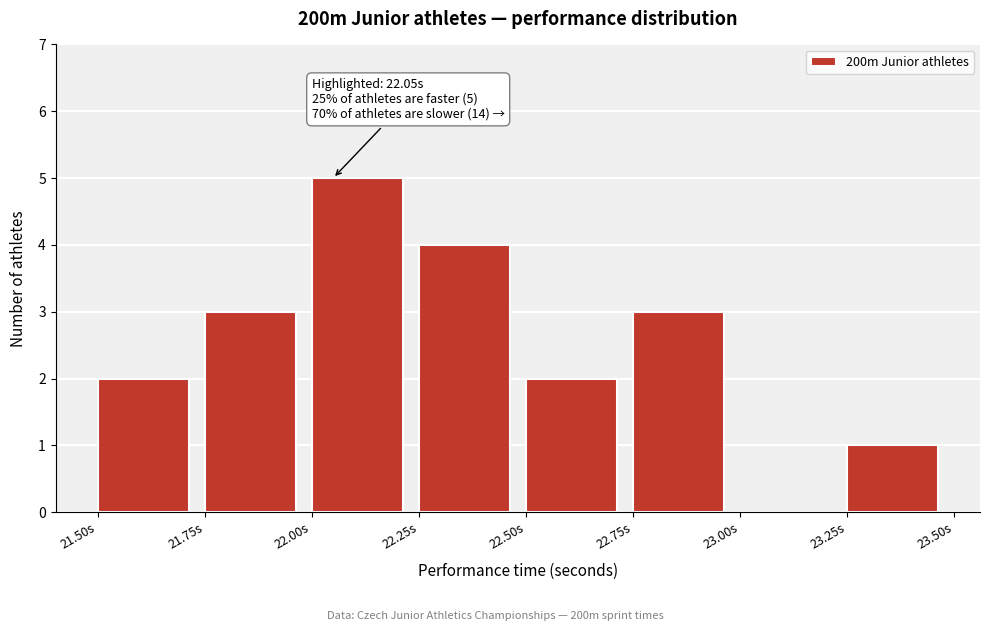

Which range on the x-axis has the tallest bar?

22.00 to 22.25